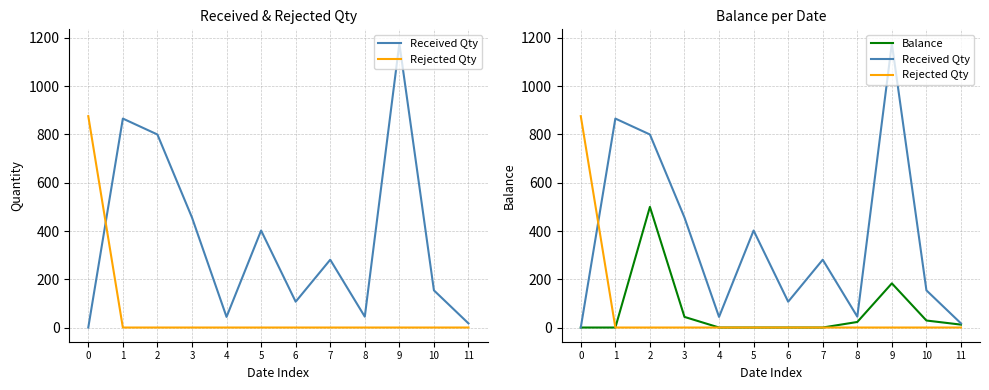

What is the difference between the second highest and minimum values in the Balance series?

183